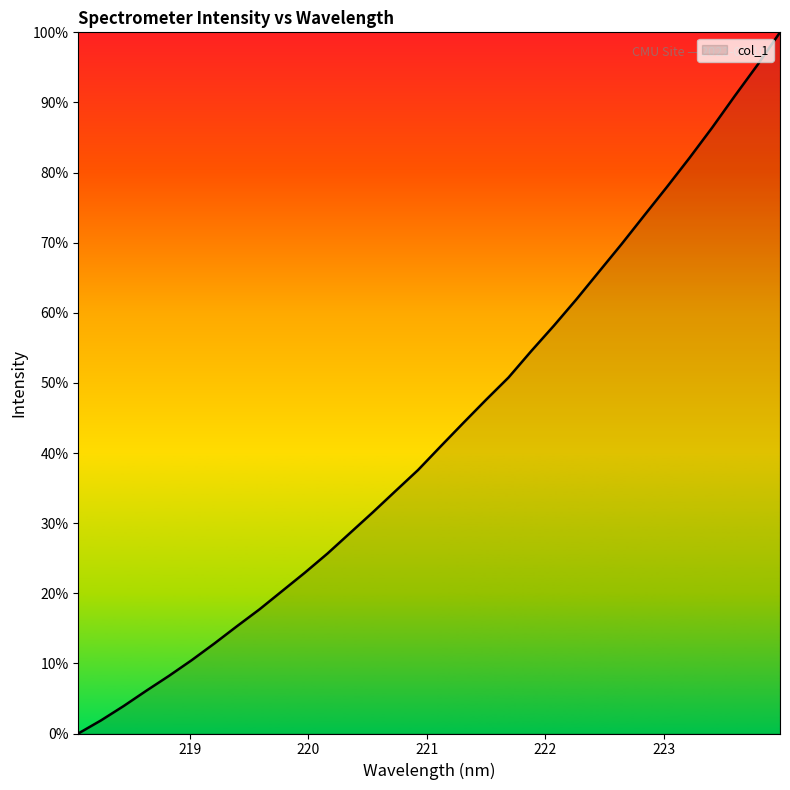

What is the greatest value displayed?

100.0